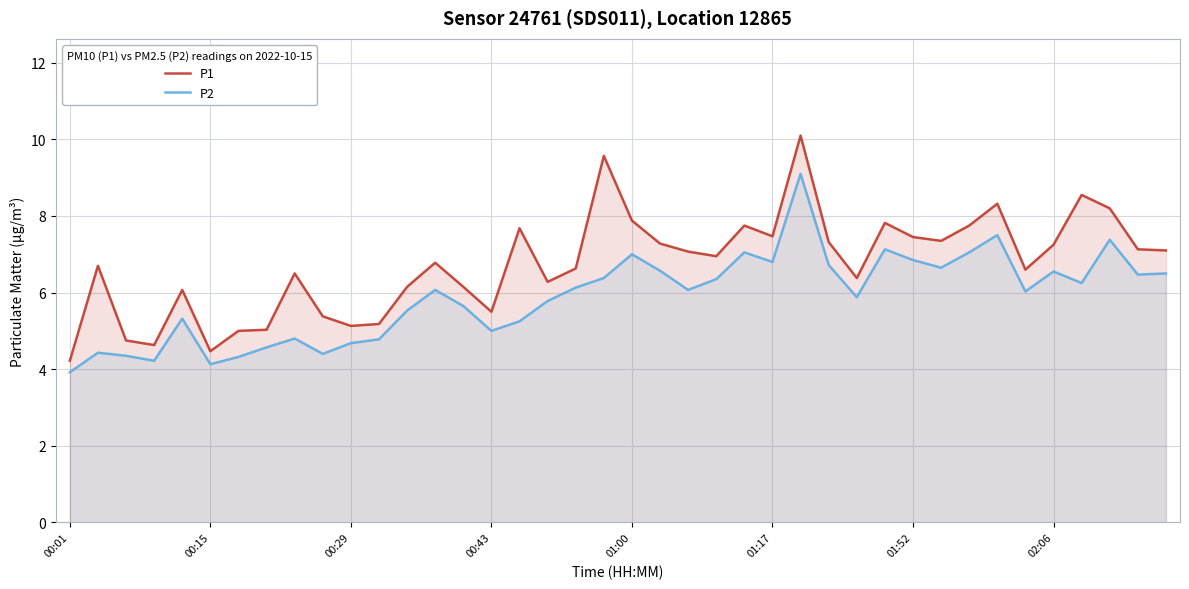

Does the chart display data point markers on the line(s)?

No